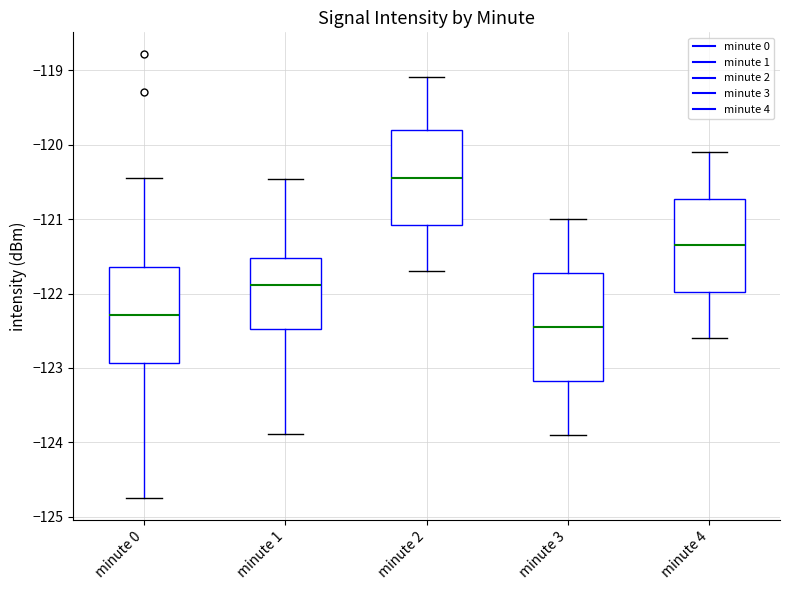

Which box's median line is the highest?

minute 2